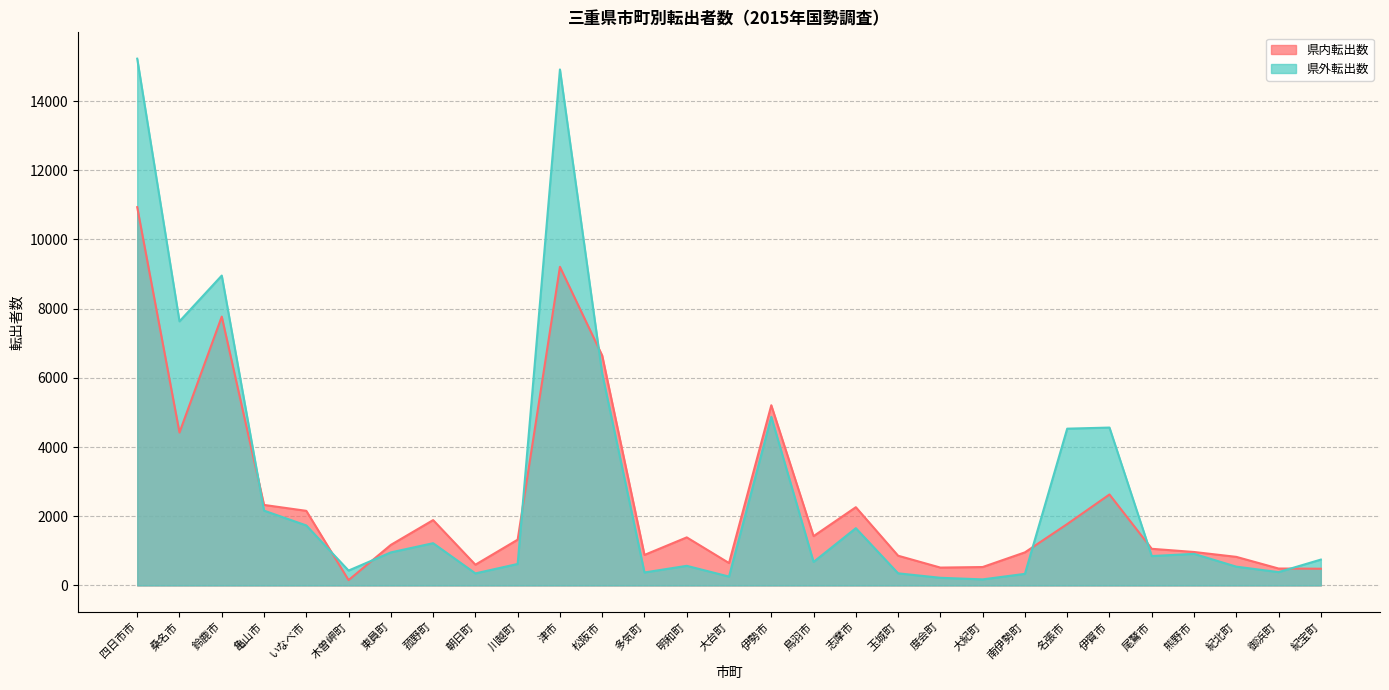

How many data points in 県外転出数 are less than 849?

14